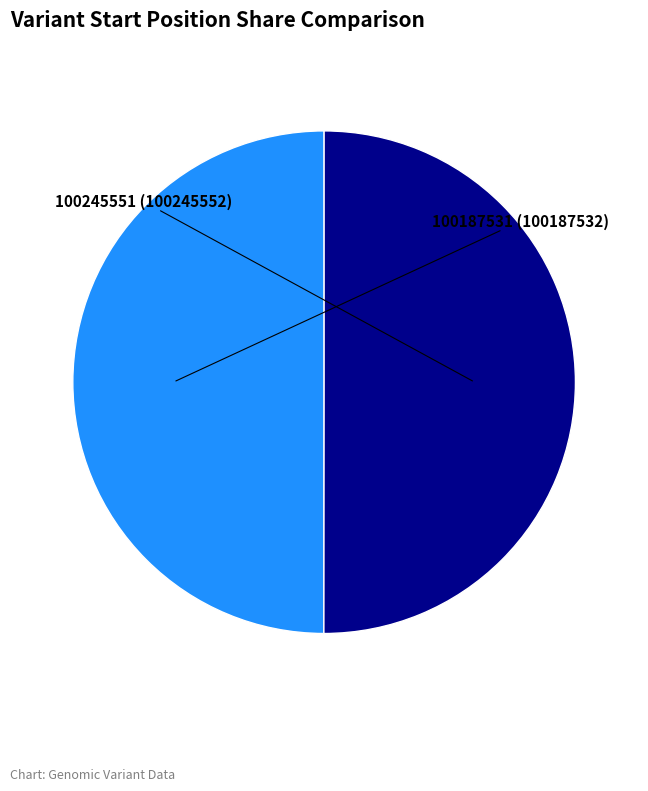

What is the ratio of the value at 100245551 to the value at 100187531?

1.0